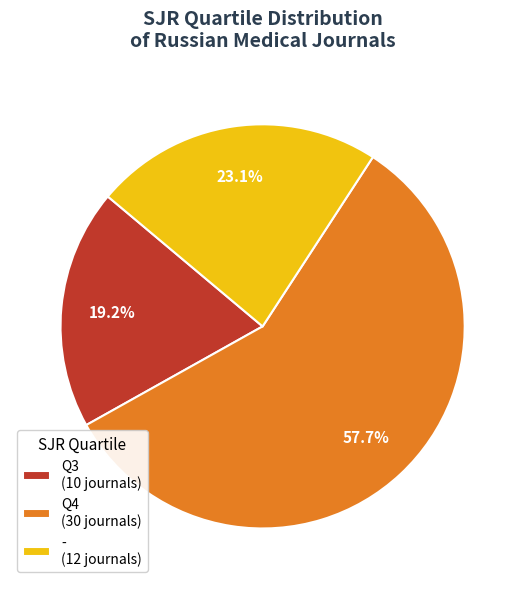

What is the ratio of the value at - to the value at Q4?

0.4